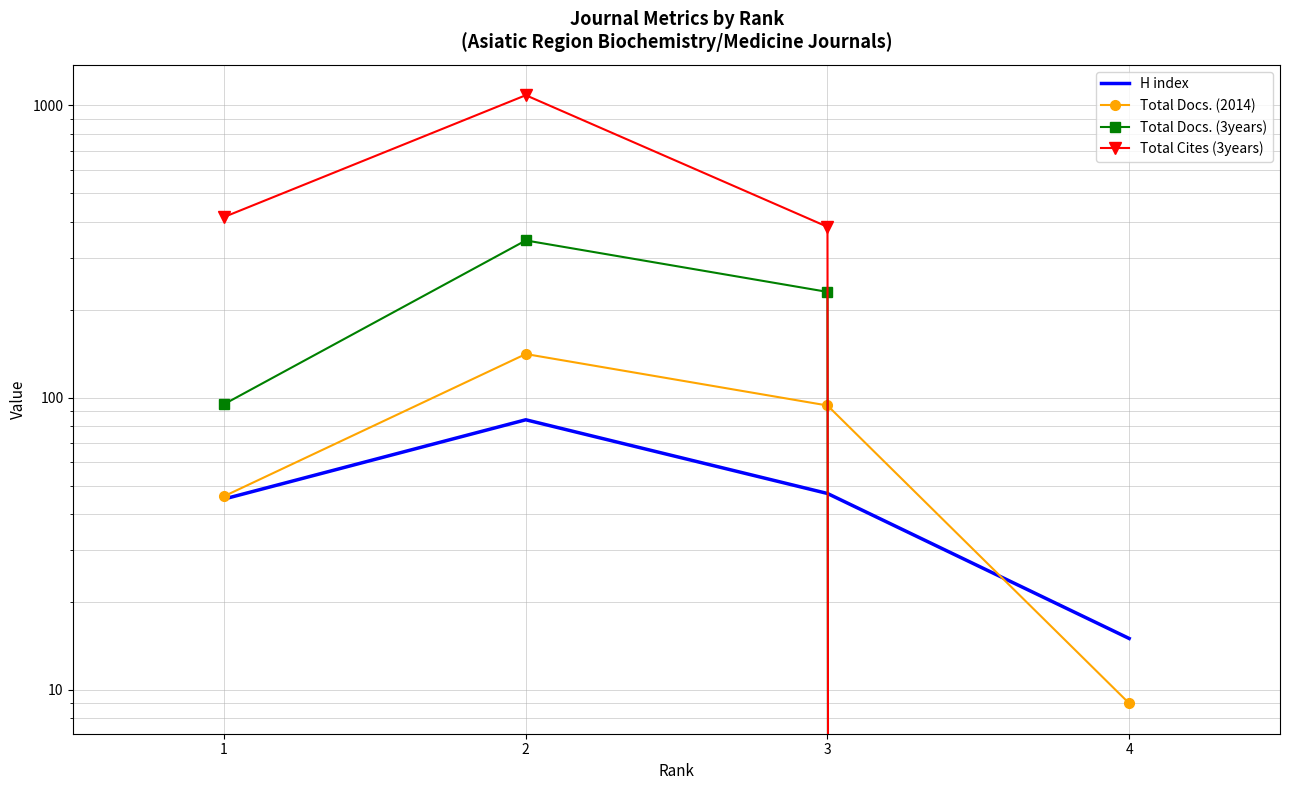

What is the greatest value displayed?

1083